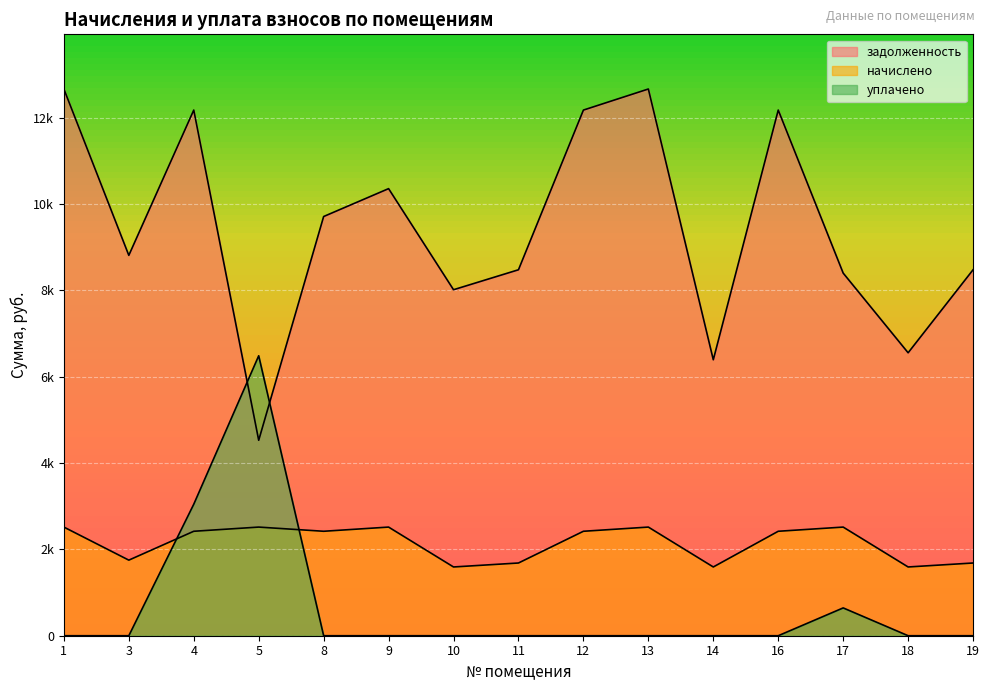

The value of начислено at 5 is 2515.8. True or false?

True